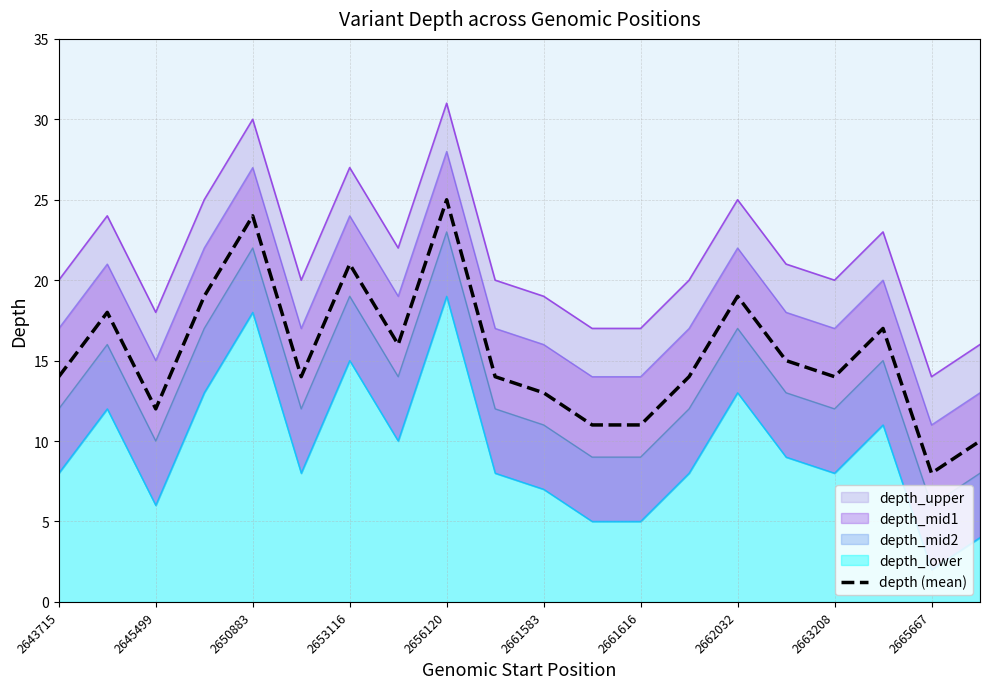

Reading left to right, transcribe all the data shown in this chart.

14	18	12	19	24	14	21	16	25	14	13	11	11	14	19	15	14	17	8	10